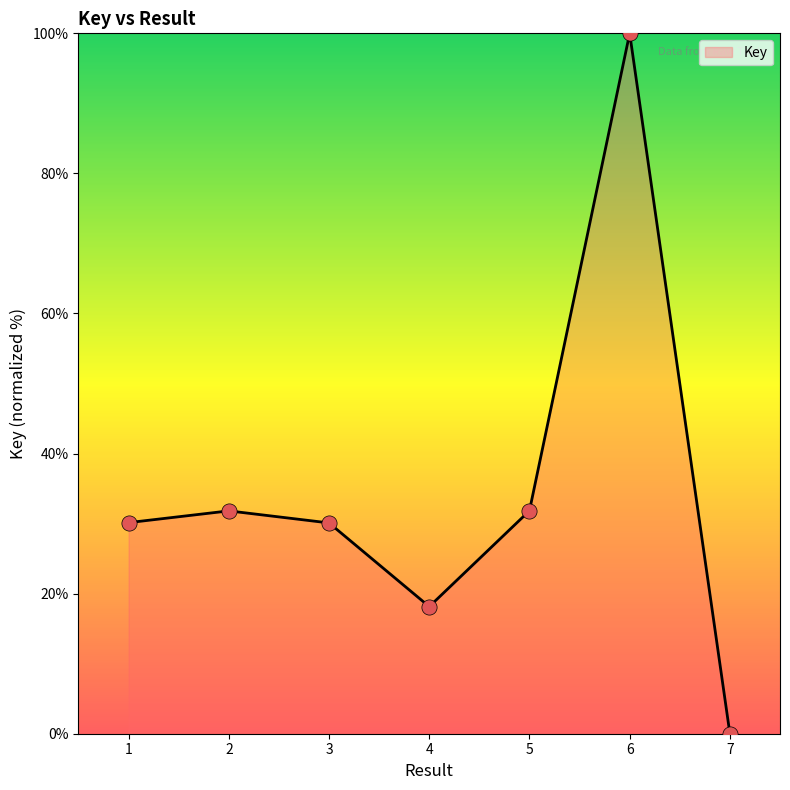

Between 7 and 3, which is larger?

3